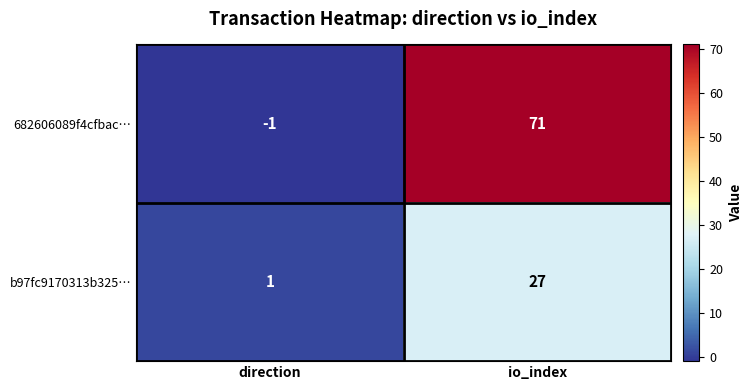

Reading right to left, list all the values displayed in this chart.

682606089f4cfbac…: io_index=71	direction=-1
b97fc9170313b325…: io_index=27	direction=1